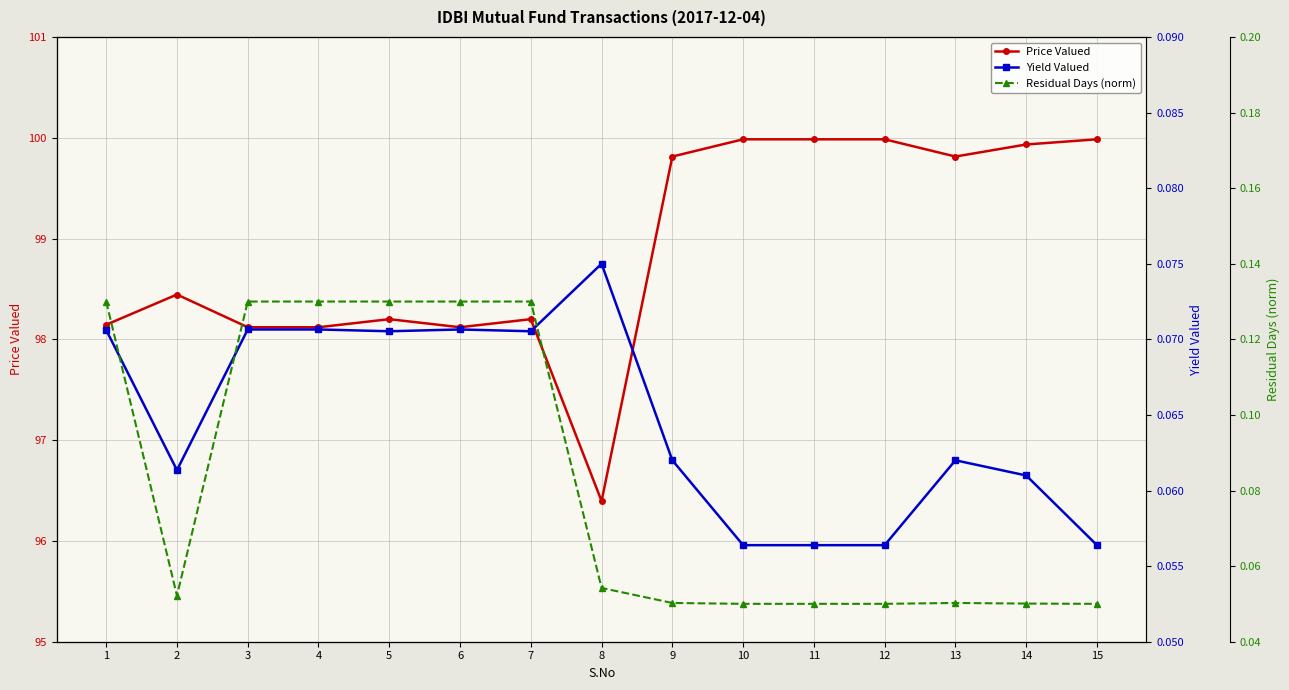

Which series ends up on top after the final intersection of Residual Days (norm) and Yield Valued?

Yield Valued